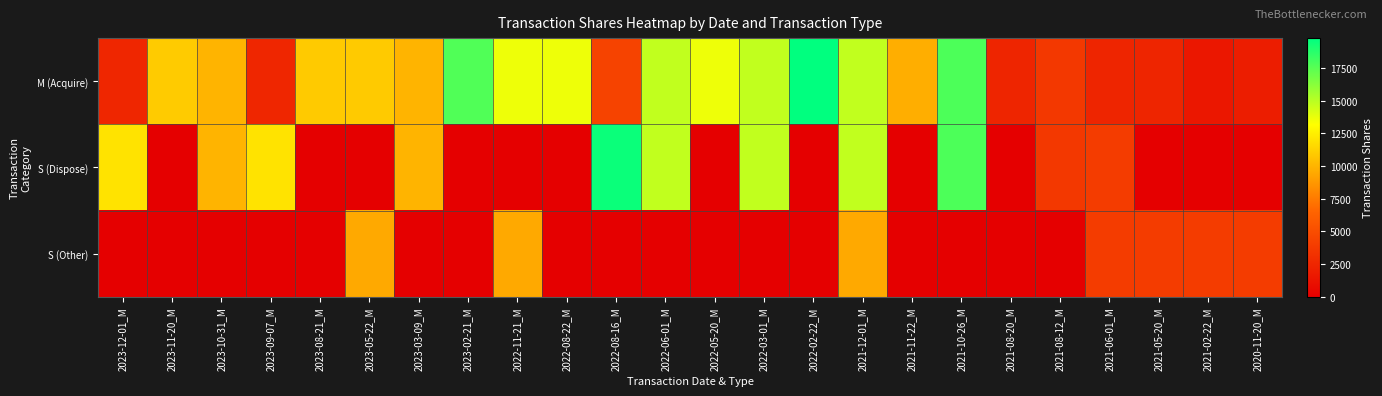

Which series has the widest spread of values?

S (Dispose)